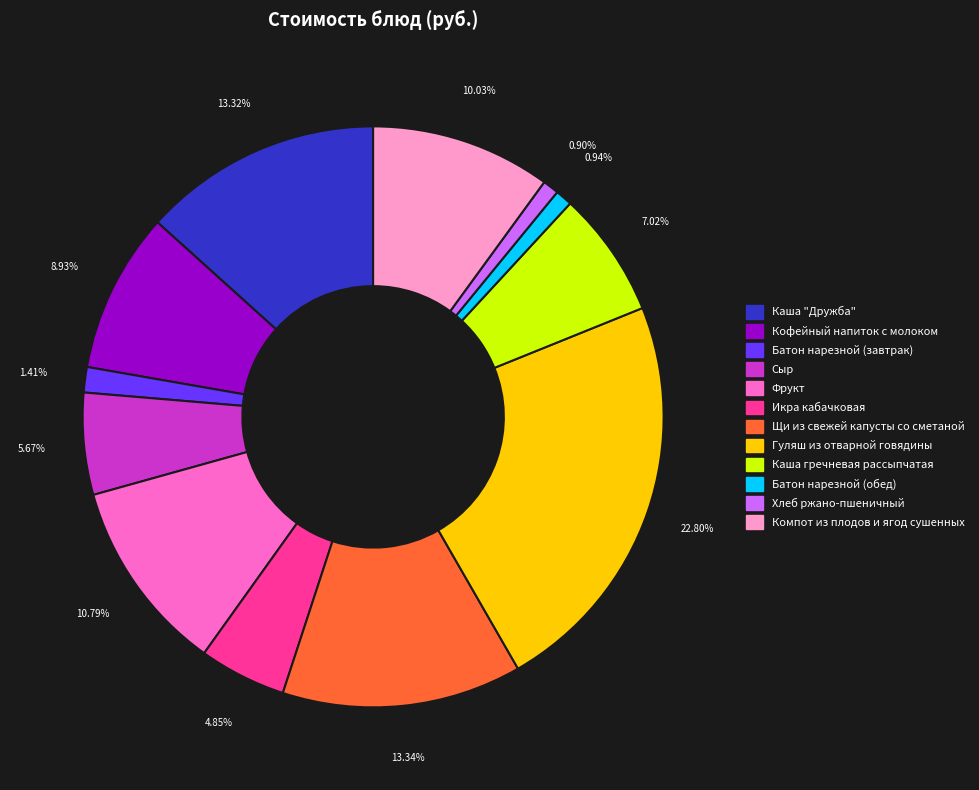

Do Икра кабачковая and Компот из плодов и ягод сушенных together represent more than half of the pie?

No